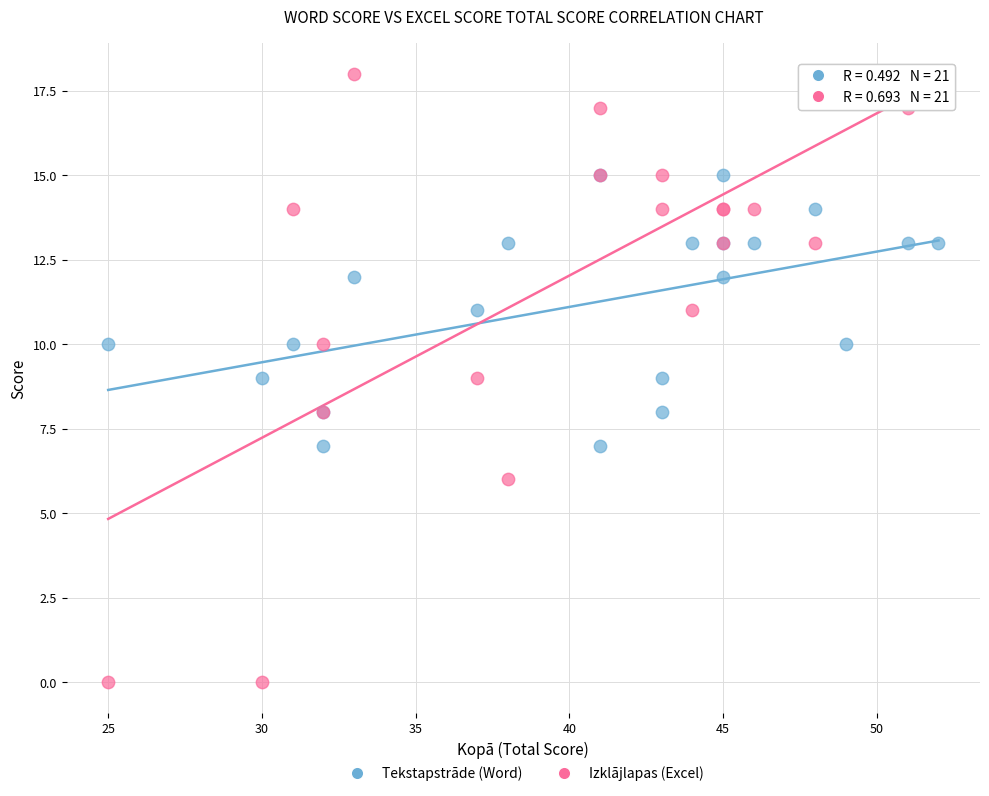

Which series has the widest spread of Y values?

Izklājlapas (Excel)